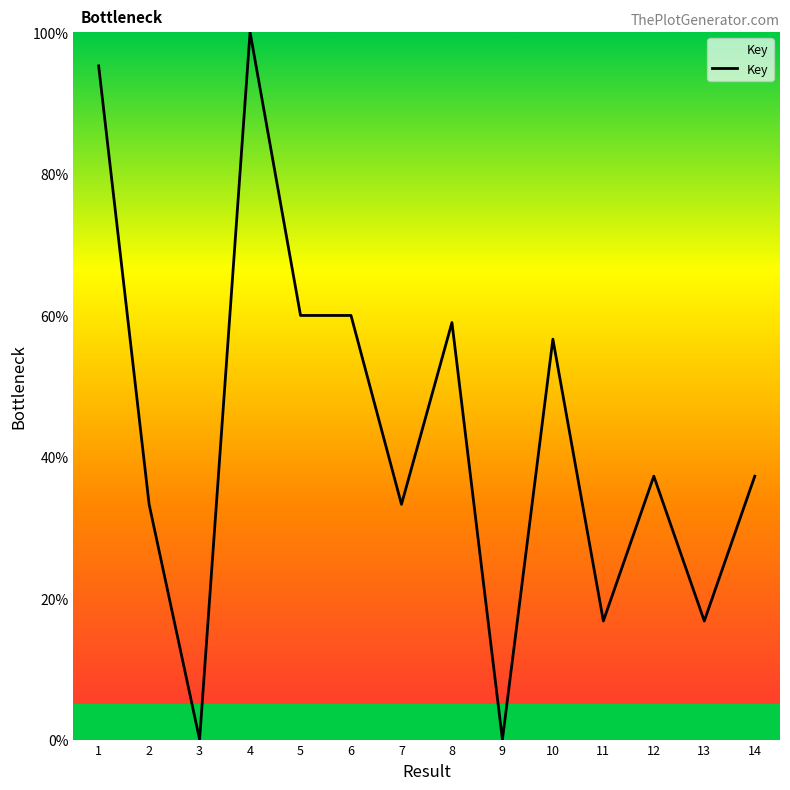

At which label is the value closest to 50?

10